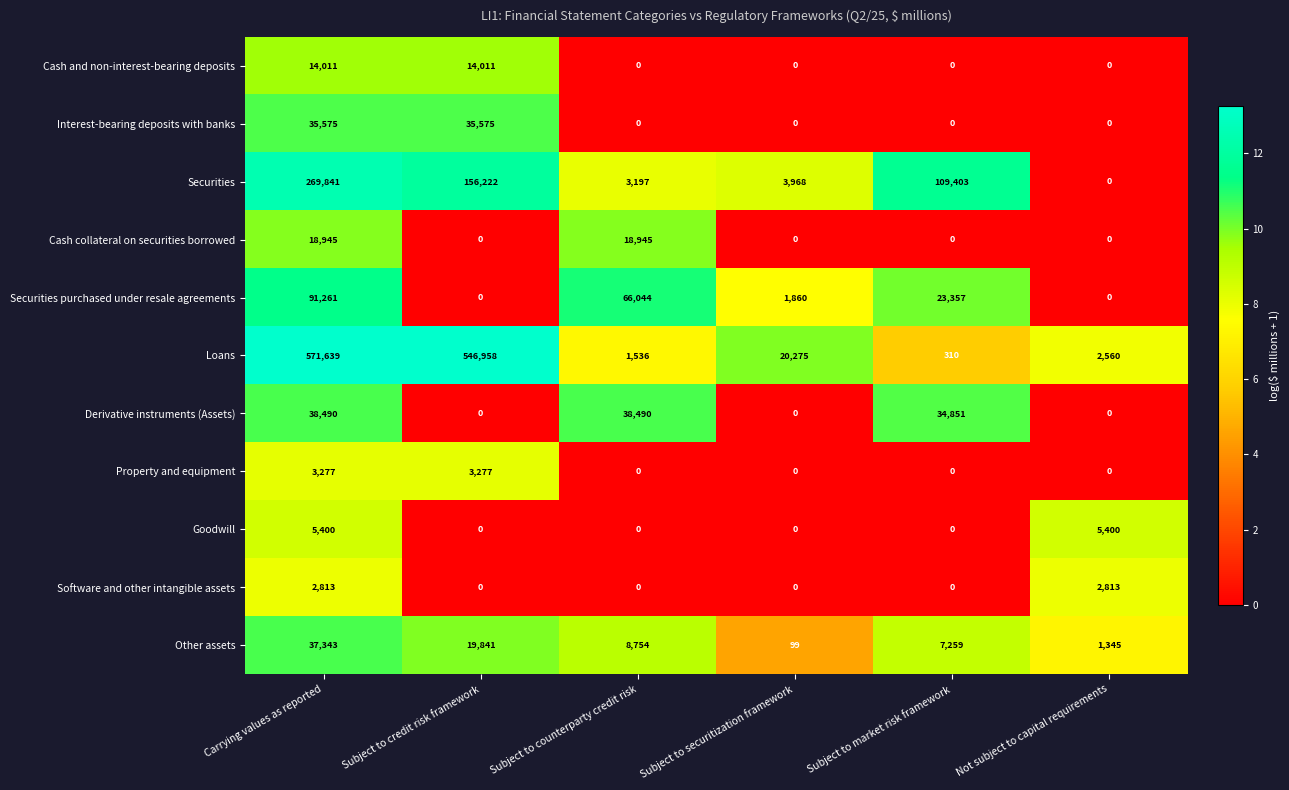

What is the difference between the Securities purchased under resale agreements values at Carrying values as reported and Subject to counterparty credit risk?

25217